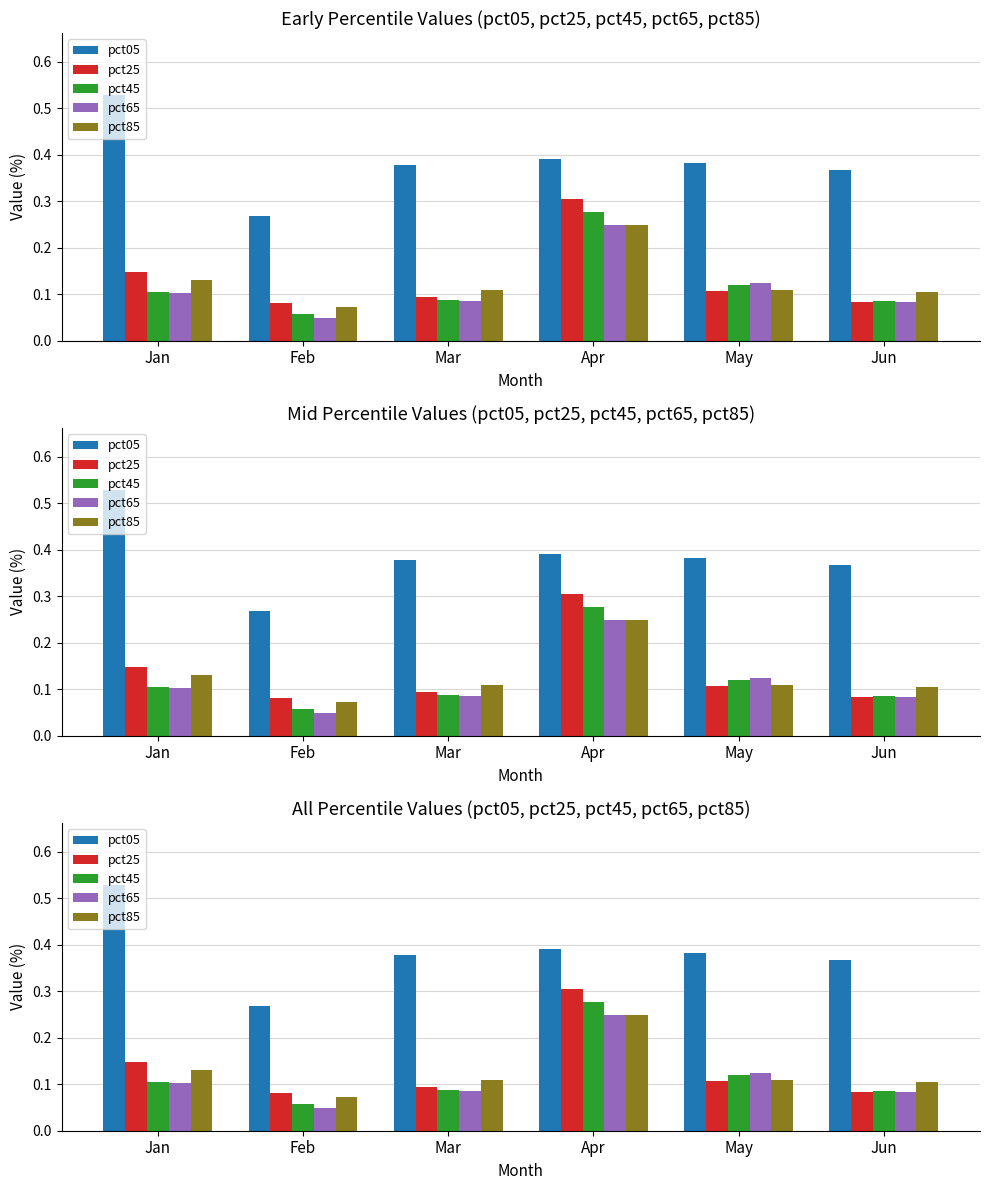

Reading right to left, list all the values displayed in this chart.

pct05: Jun=0.4	May=0.4	Apr=0.4	Mar=0.4	Feb=0.3	Jan=0.5
pct25: Jun=0.1	May=0.1	Apr=0.3	Mar=0.1	Feb=0.1	Jan=0.1
pct45: Jun=0.1	May=0.1	Apr=0.3	Mar=0.1	Feb=0.1	Jan=0.1
pct65: Jun=0.1	May=0.1	Apr=0.2	Mar=0.1	Feb=0.0	Jan=0.1
pct85: Jun=0.1	May=0.1	Apr=0.2	Mar=0.1	Feb=0.1	Jan=0.1